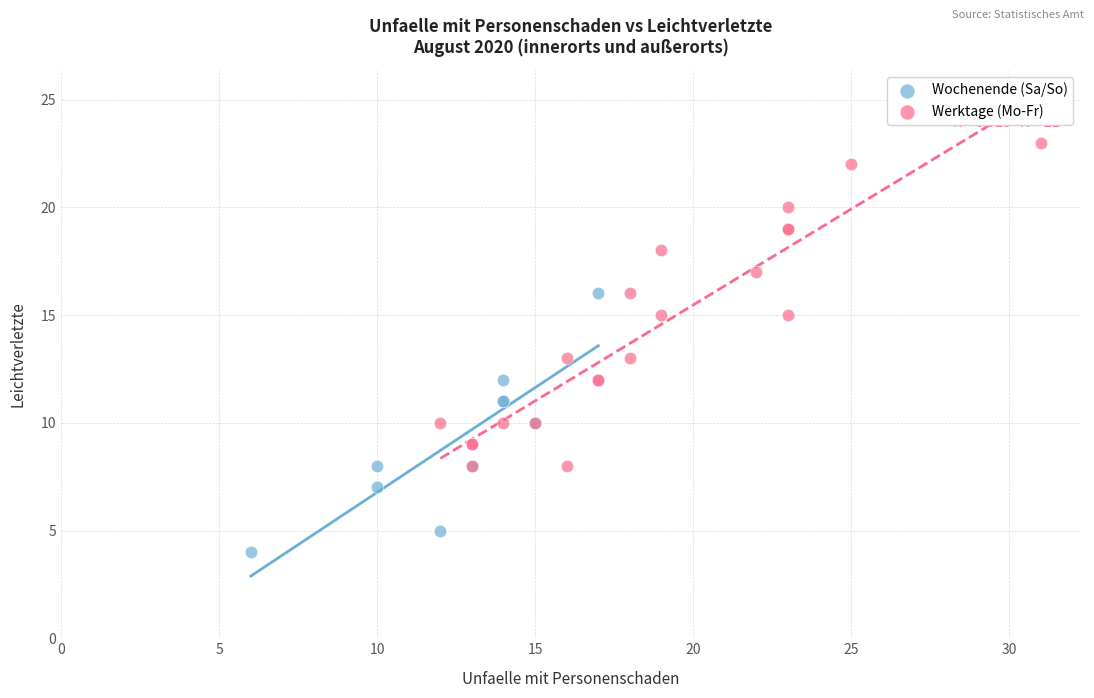

Which series contains the highest Y value?

Werktage (Mo-Fr)